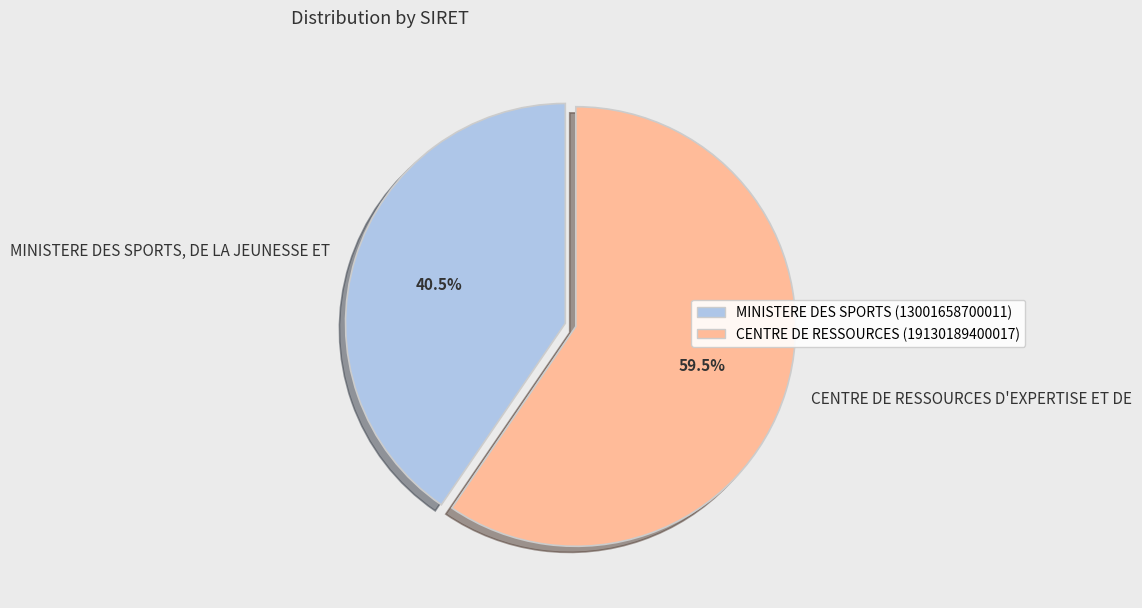

How many slices are in this pie chart?

2